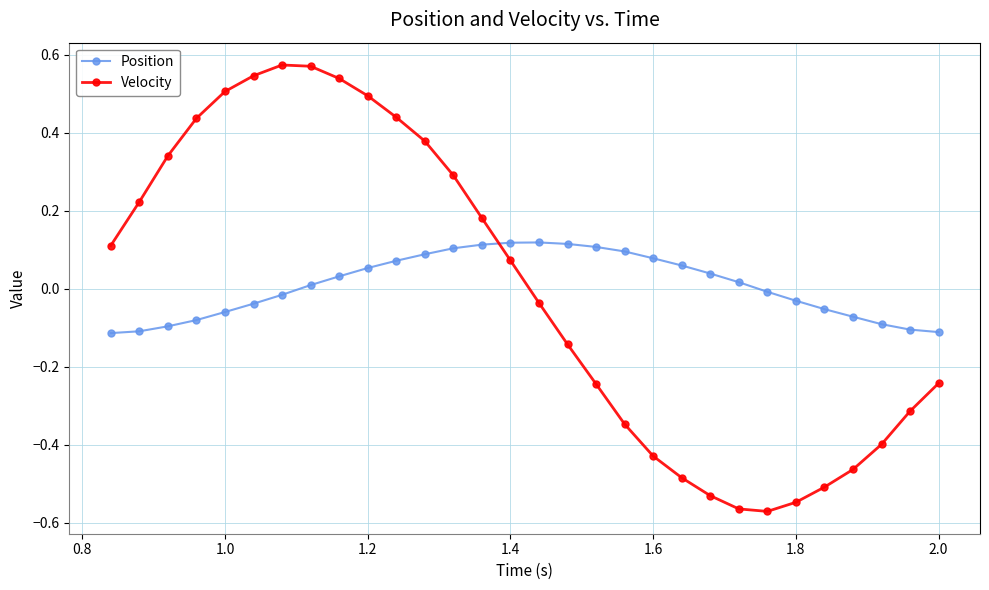

How many times do Position and Velocity cross each other?

1